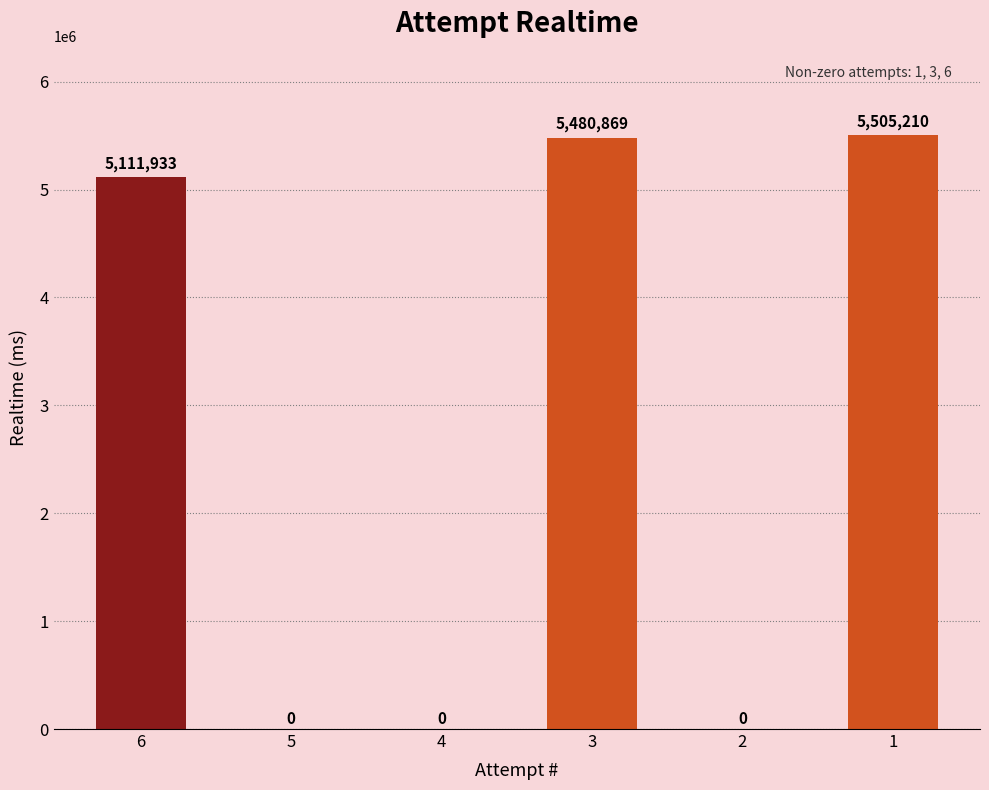

The chart shows a value of 1980087 at 4. True or false?

False